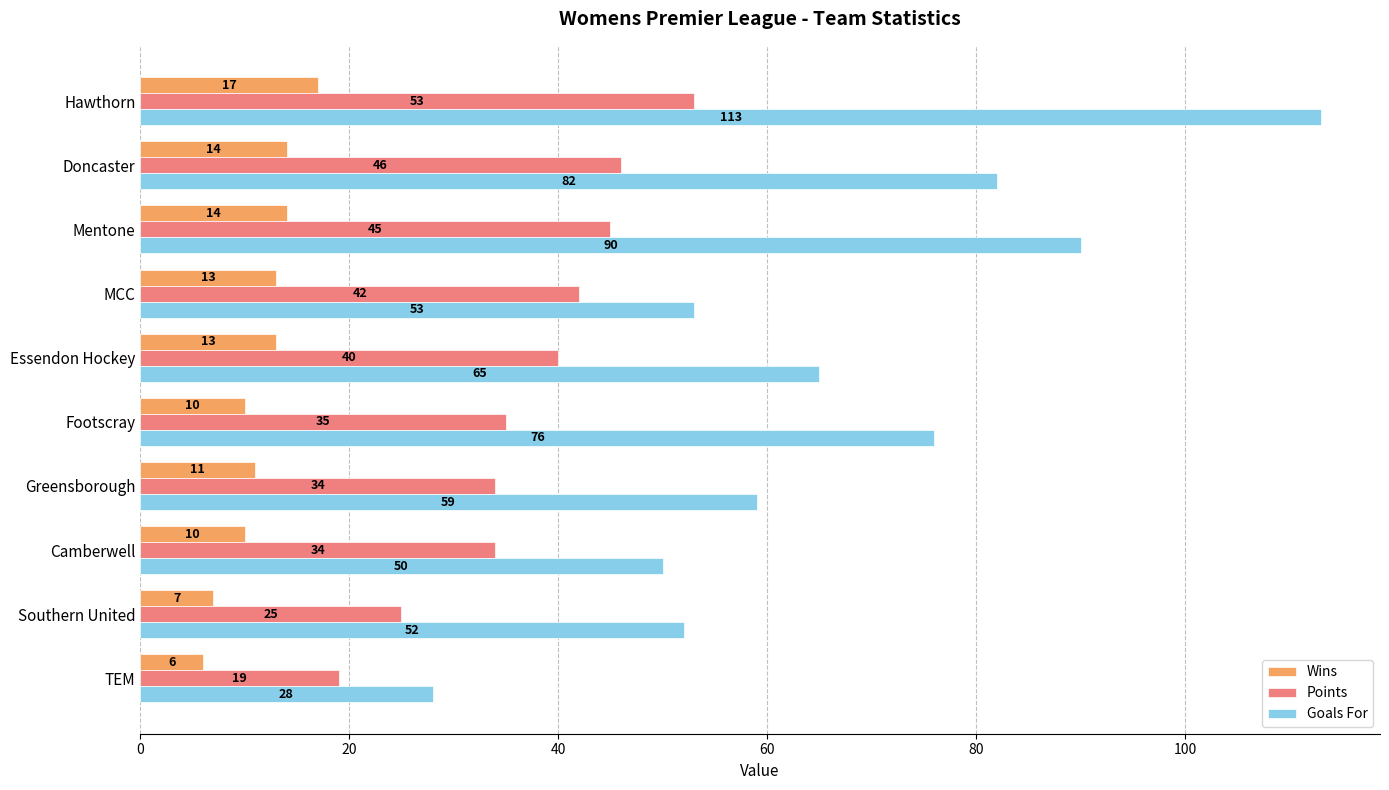

What is the average value of the Points series?

37